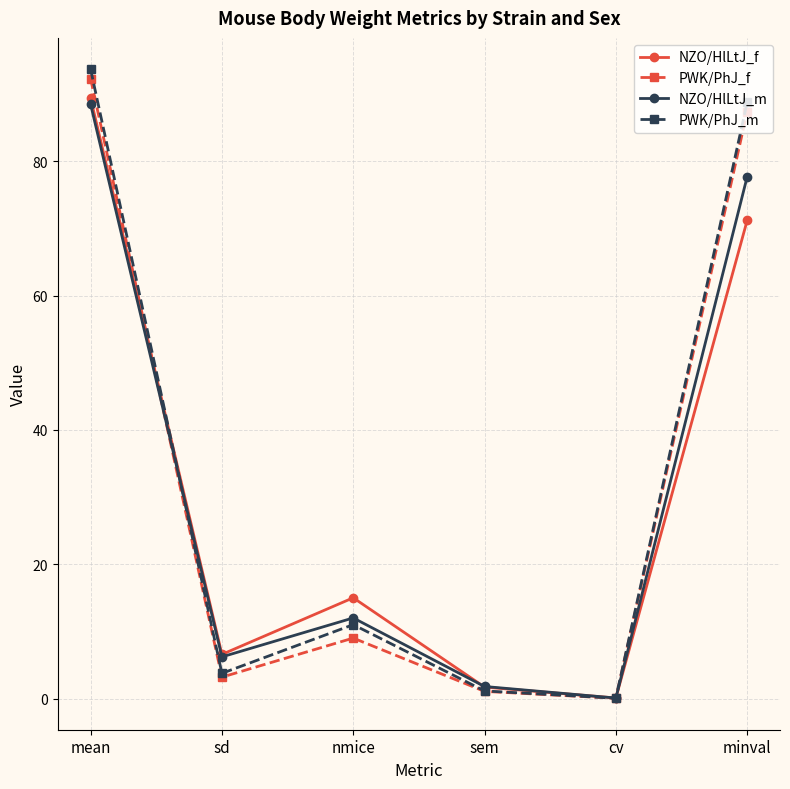

How many series are shown in this chart?

4